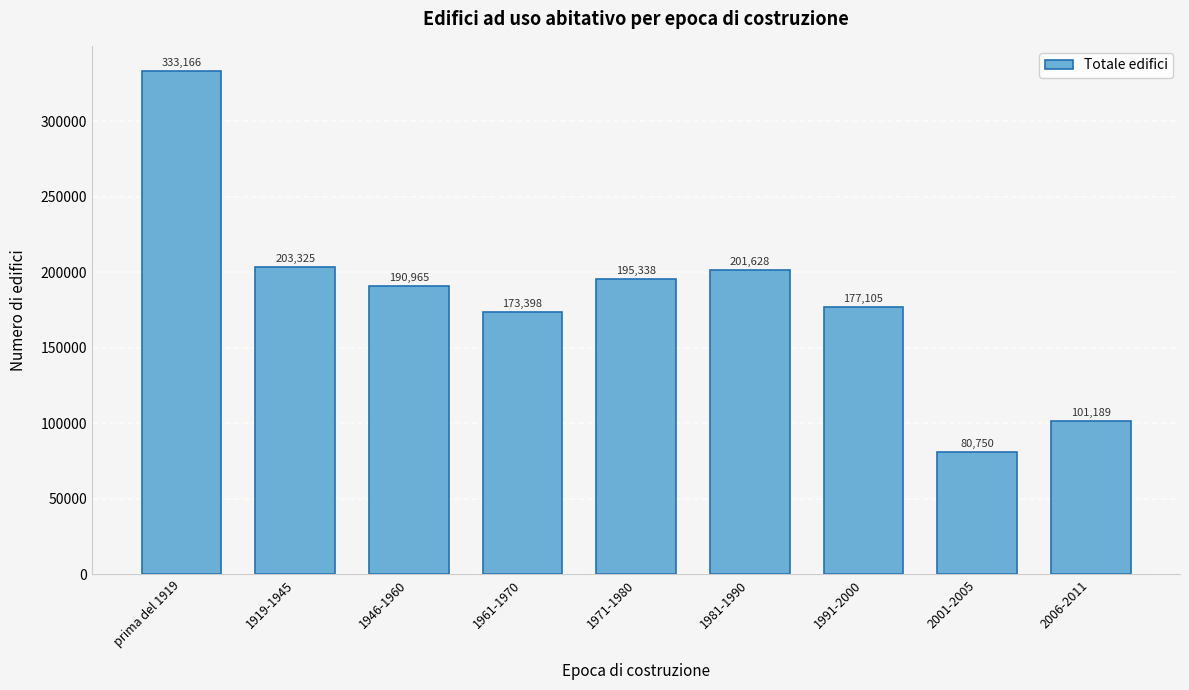

Reading left to right, transcribe all the data shown in this chart.

prima del 1919=333166	1919-1945=203325	1946-1960=190965	1961-1970=173398	1971-1980=195338	1981-1990=201628	1991-2000=177105	2001-2005=80750	2006-2011=101189